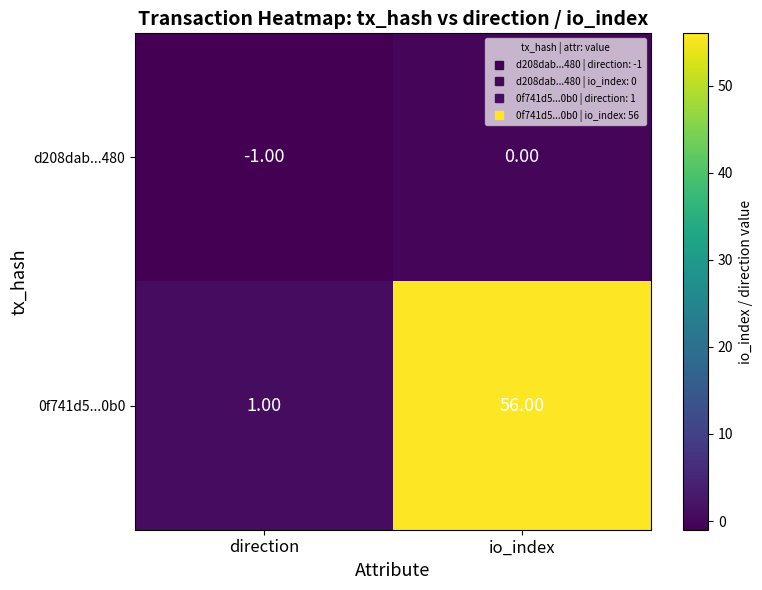

Rank the series by their average value, from lowest to highest.

d208dab...480, 0f741d5...0b0